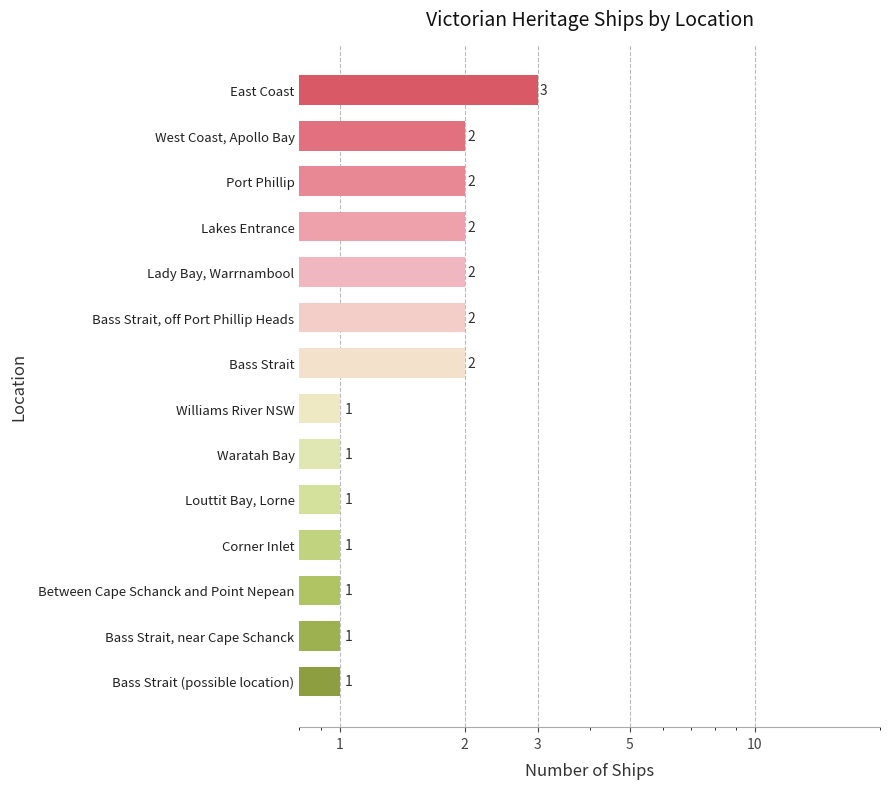

What value does the data have at Louttit Bay, Lorne?

1